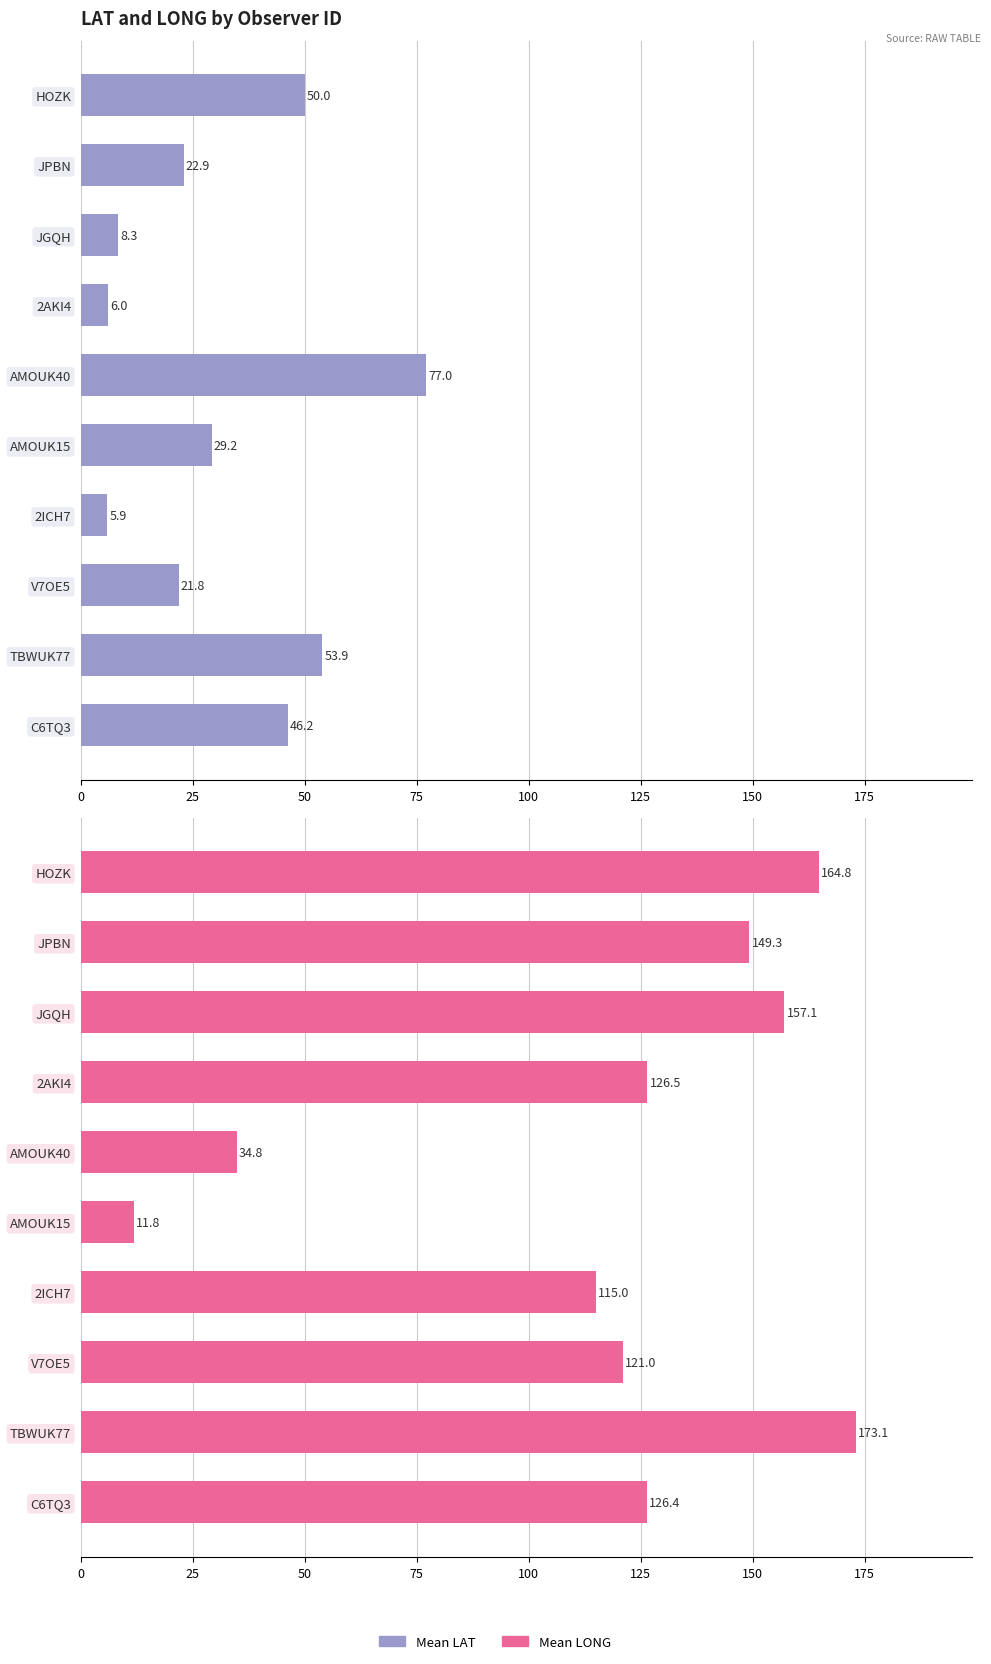

What is the maximum value for Mean LONG?

173.1